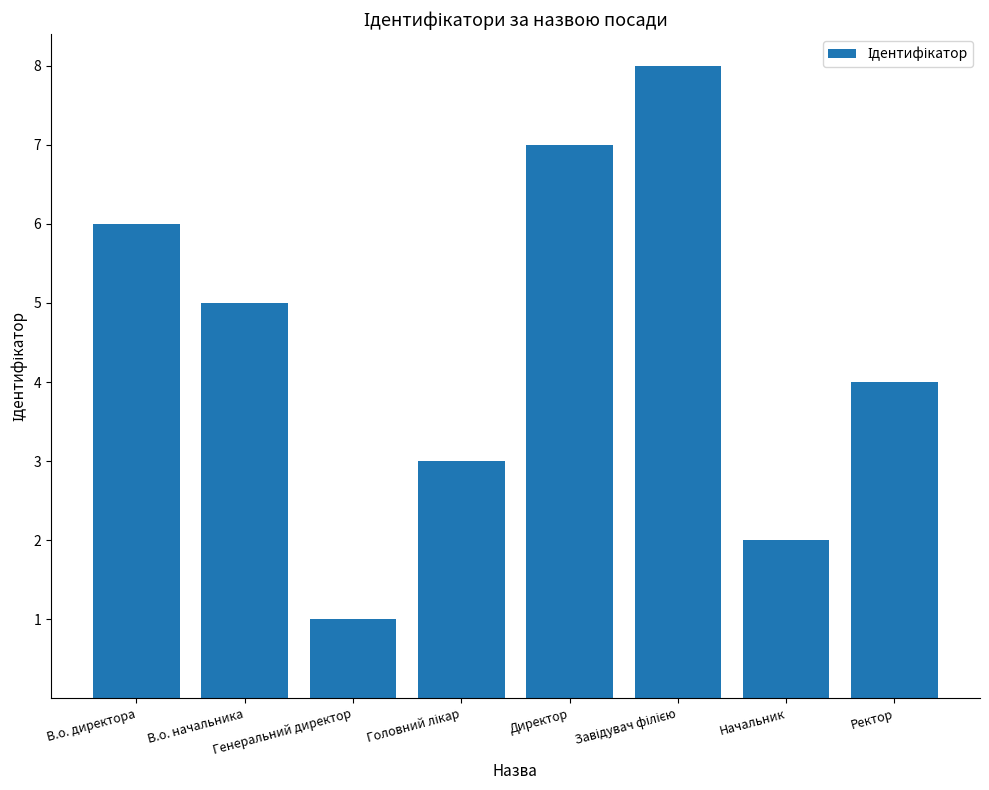

How many data points are less than 5?

4